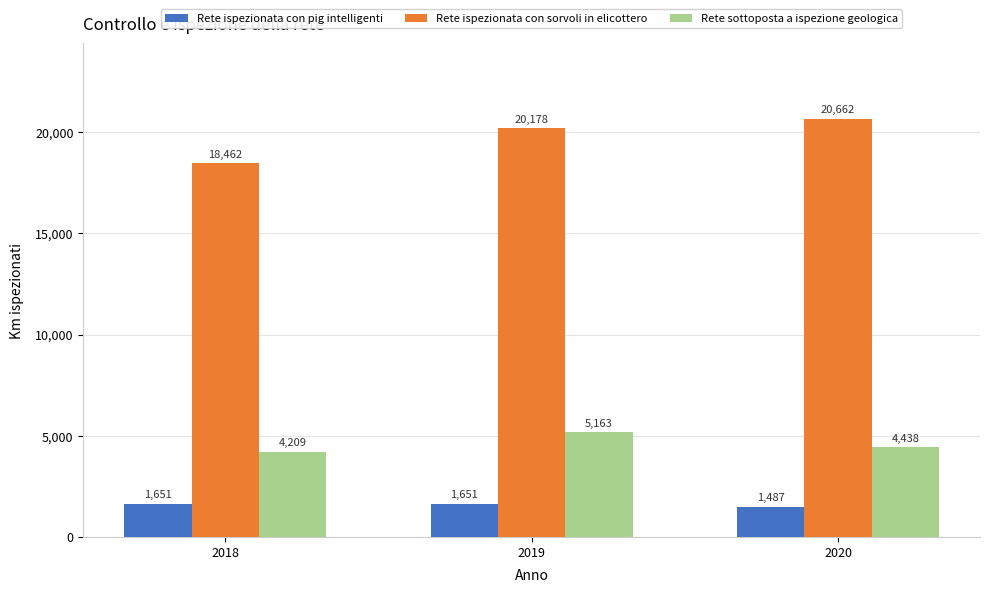

Reading left to right, list all the values displayed in this chart.

Rete ispezionata con pig intelligenti: 2018=1651	2019=1651	2020=1487
Rete ispezionata con sorvoli in elicottero: 2018=18462	2019=20178	2020=20662
Rete sottoposta a ispezione geologica: 2018=4209	2019=5163	2020=4438